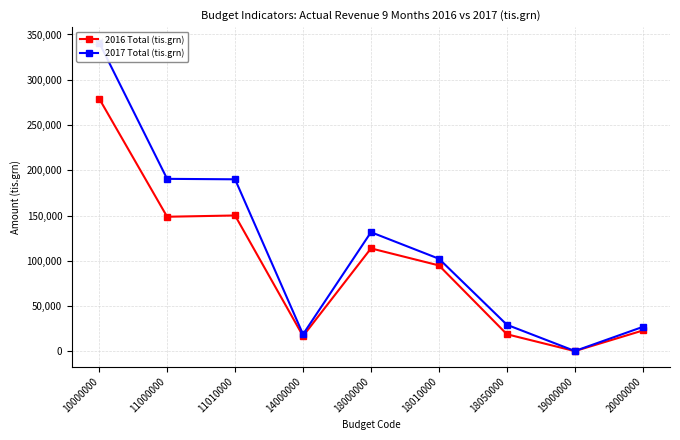

True or false: 2016 Total (tis.grn) and 2017 Total (tis.grn) cross at least once.

False